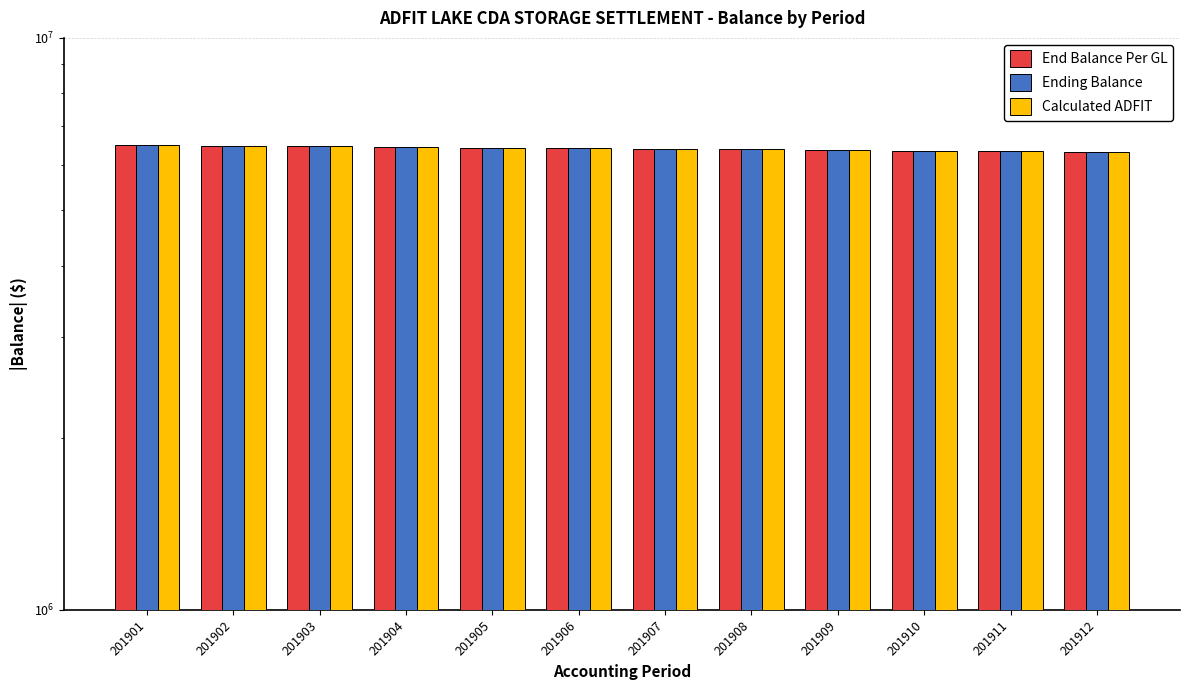

Reading right to left, extract all data points from this chart.

End Balance Per GL: 6320107.1	6335578.6	6351050.1	6366521.6	6381993.1	6397464.6	6412936.1	6428407.6	6443879.1	6459350.6	6474822.1	6490293.6
Ending Balance: 6320107.1	6335578.6	6351050.1	6366521.6	6381993.1	6397464.6	6412936.1	6428407.6	6443879.1	6459350.6	6474822.1	6490293.6
Calculated ADFIT: 6320107.2	6335578.7	6351050.2	6366521.7	6381993.2	6397464.7	6412936.2	6428407.7	6443879.2	6459350.7	6474822.2	6490293.7